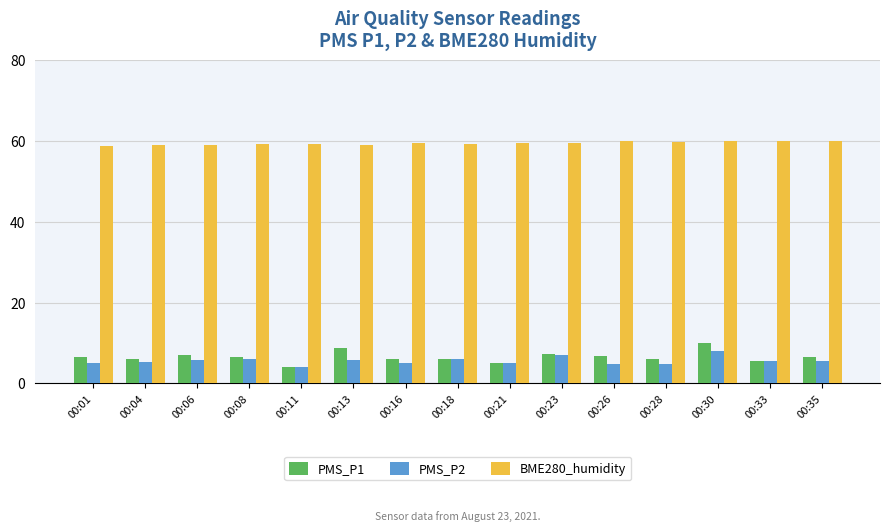

Is it true that PMS_P2 equals 5.0 at 00:21?

True